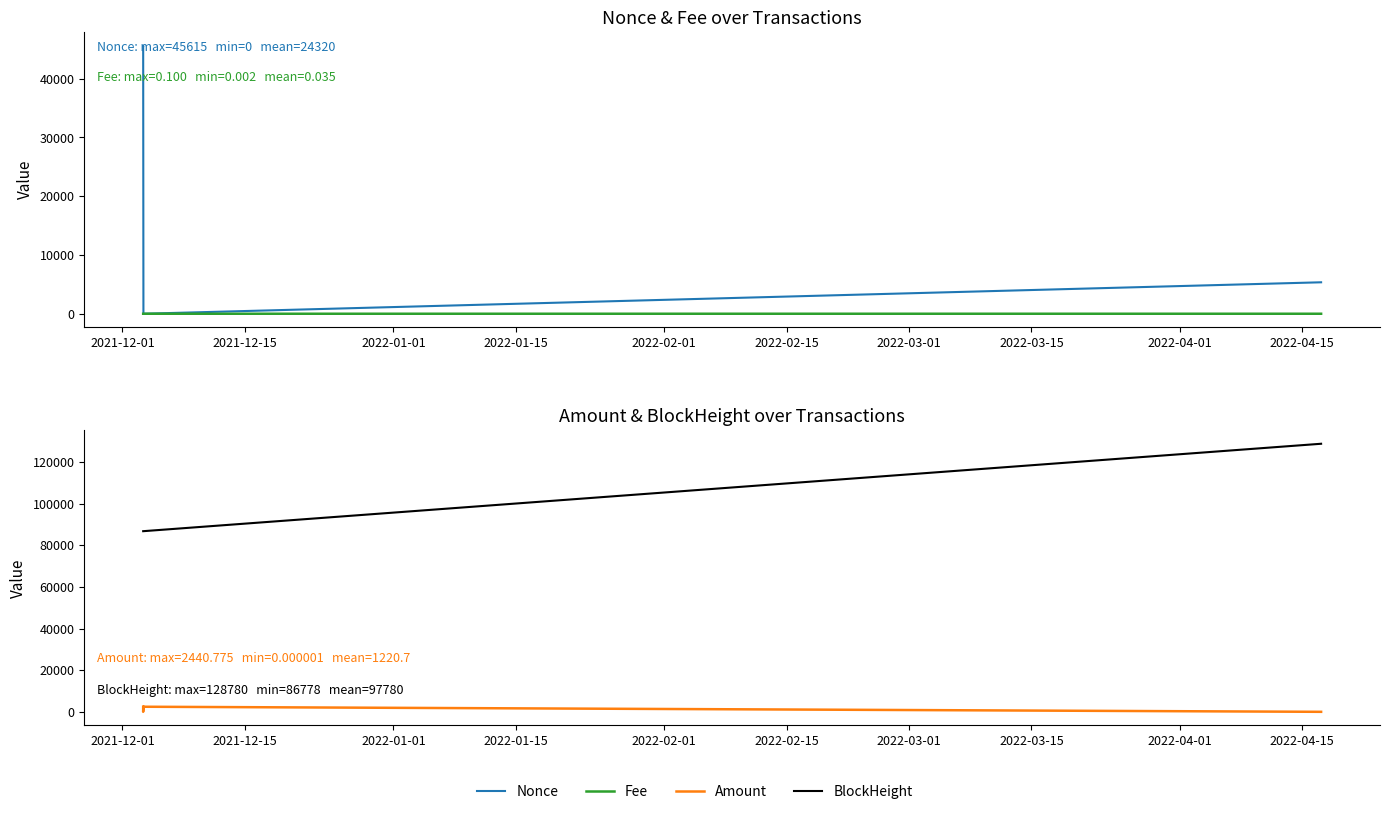

Between which two adjacent categories do Amount and Fee first intersect?

2021-12-01 and 2021-12-15